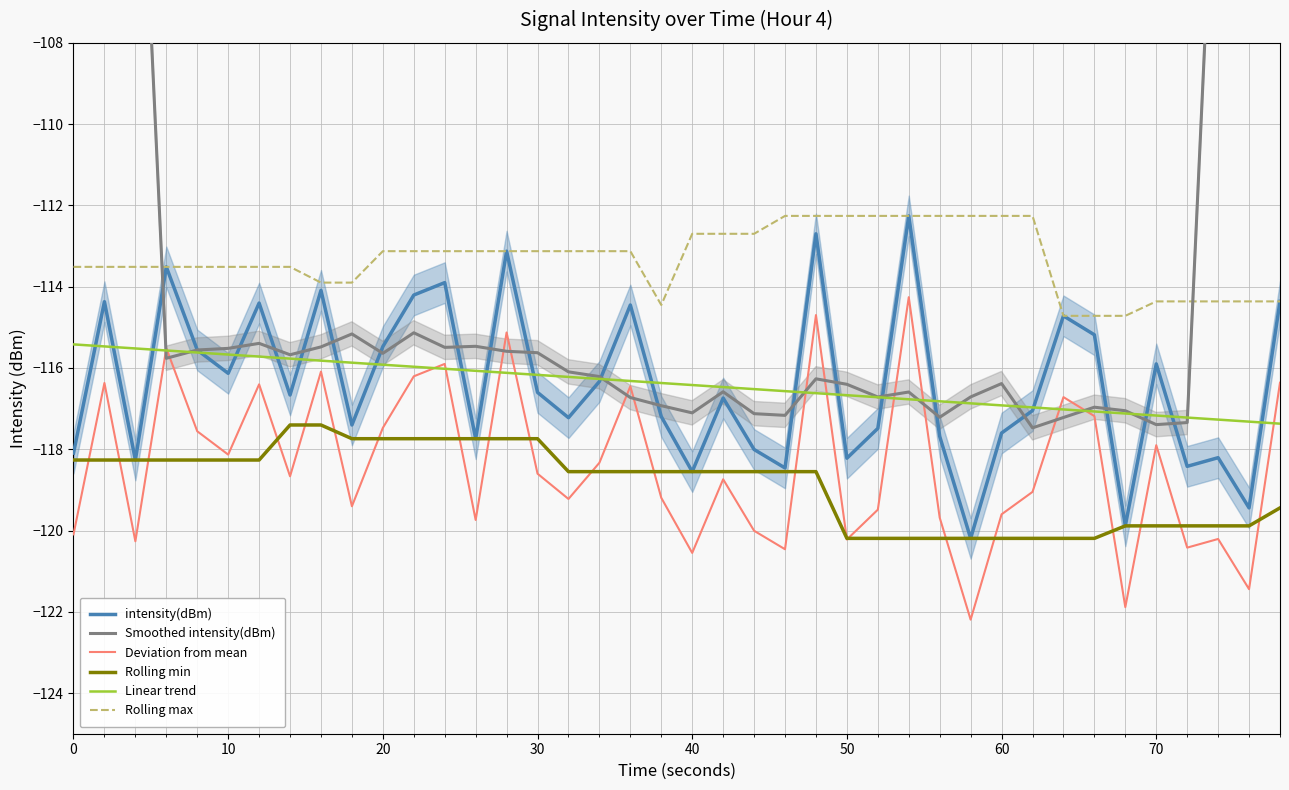

What is the smallest value displayed?

-122.2